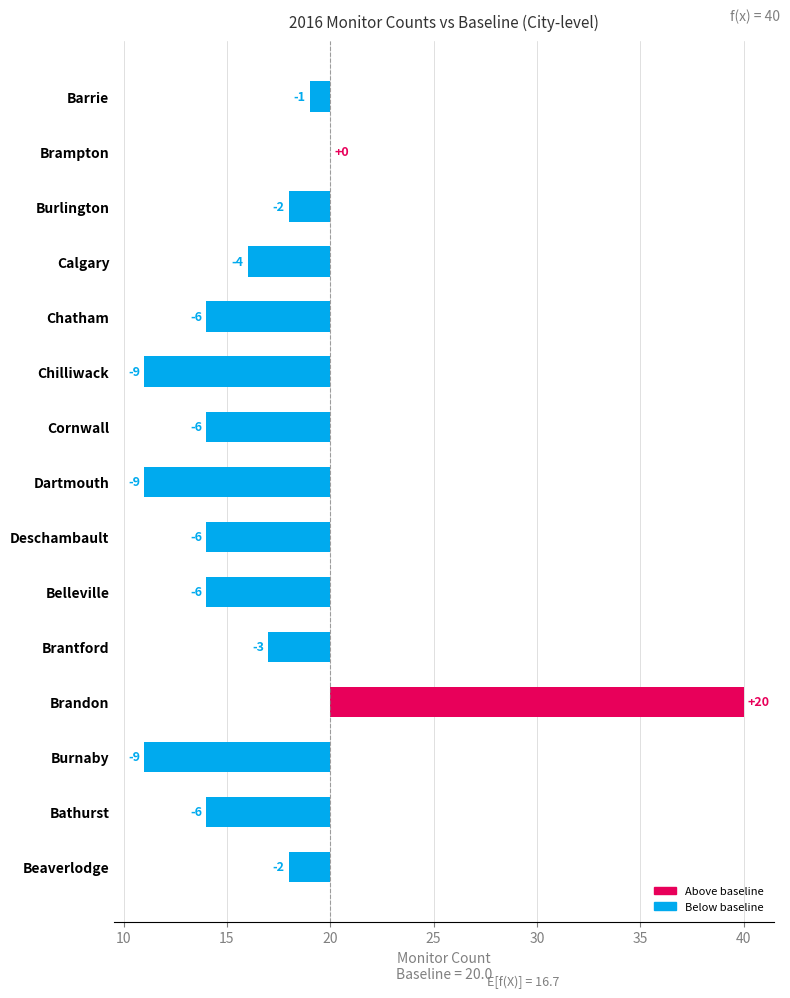

What is the smallest value displayed?

-9